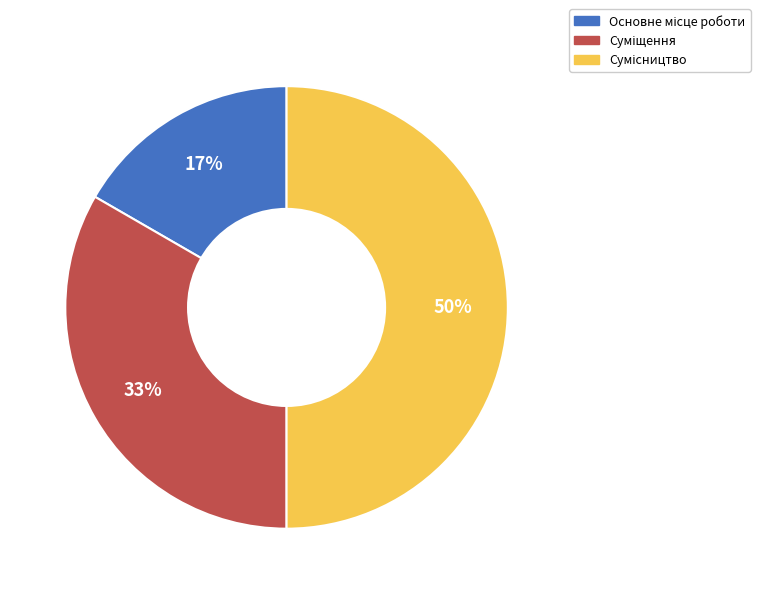

To the nearest percent, what is the difference between the largest and smallest slice percentages?

33%